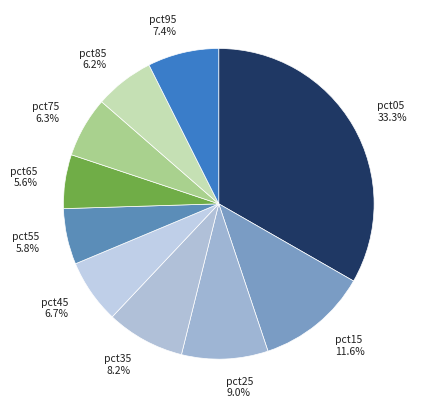

To the nearest percent, what portion does pct35 represent?

8%